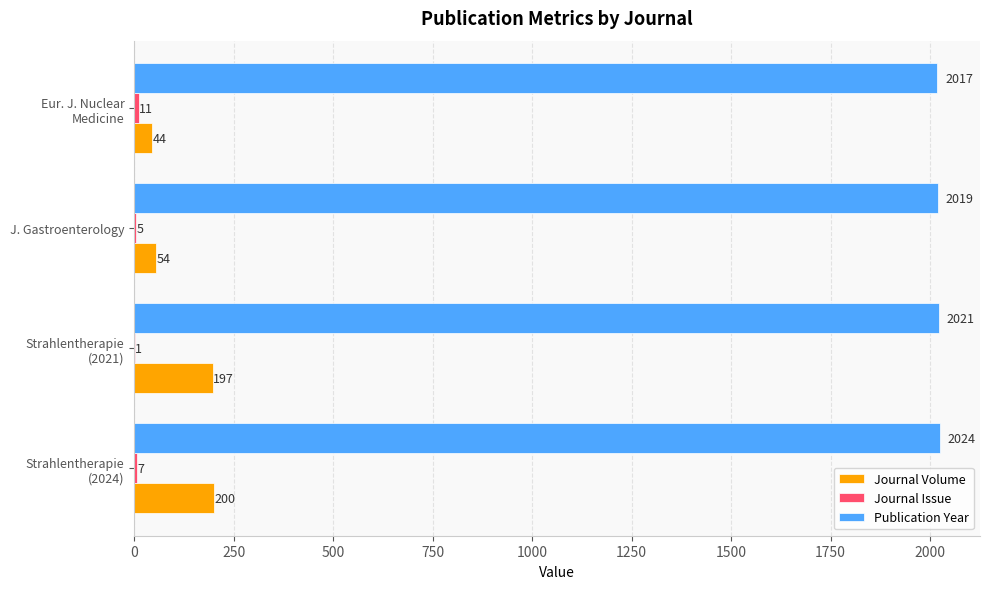

What is the maximum value for Publication Year?

2024